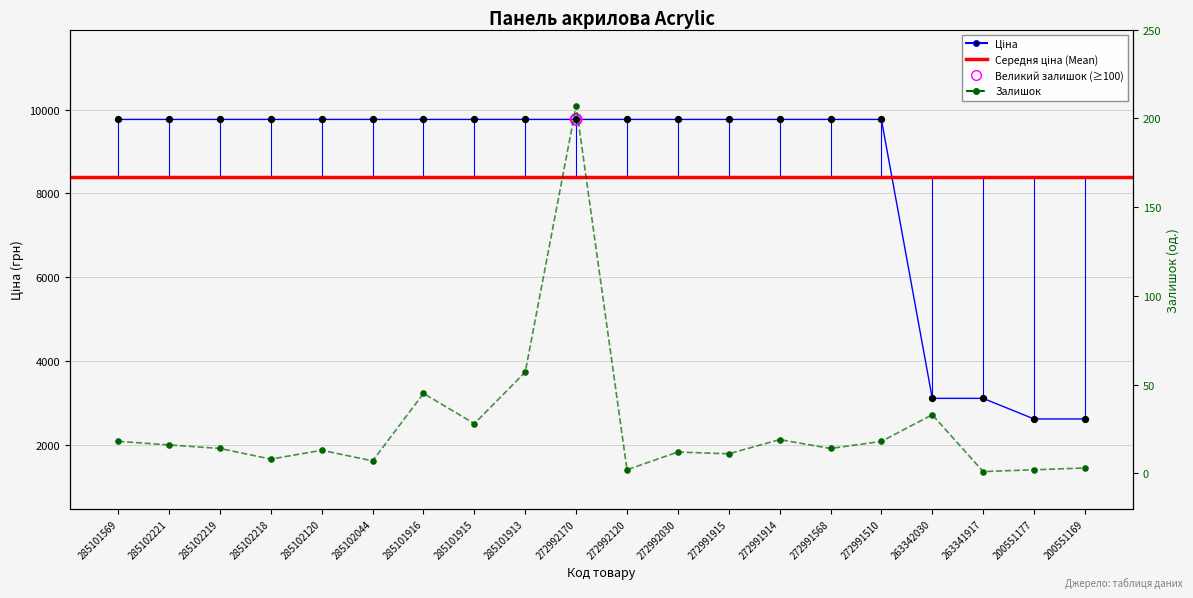

At which category is the sum across all series the highest?

272992170